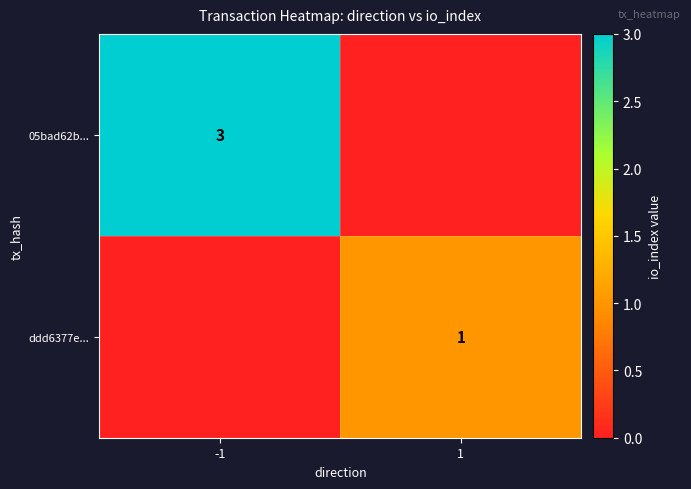

The value of ddd6377e... at 1 is 0. True or false?

False